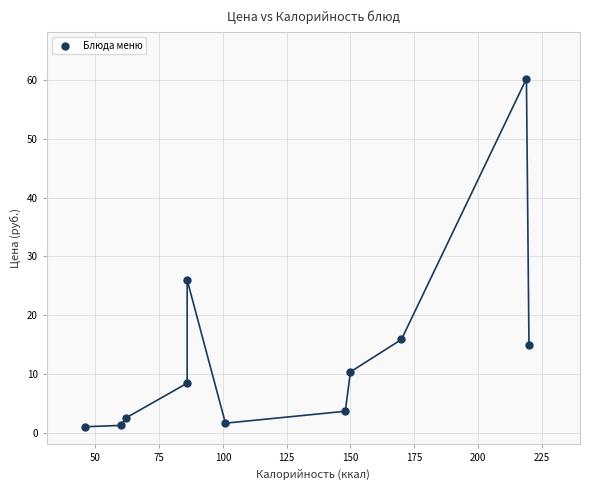

What Y value in the scatter plot is closest to 30?

26.0